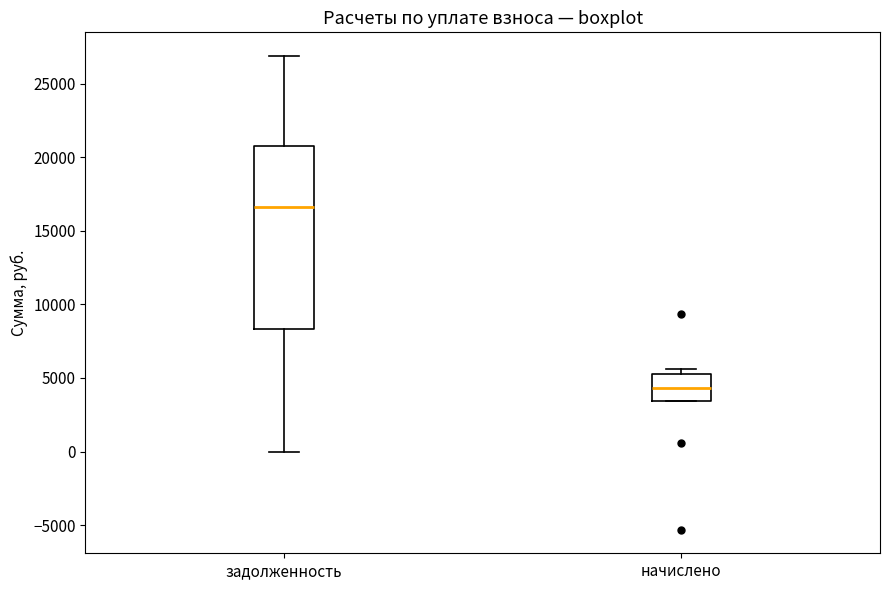

Which box's median line is the highest?

задолженность